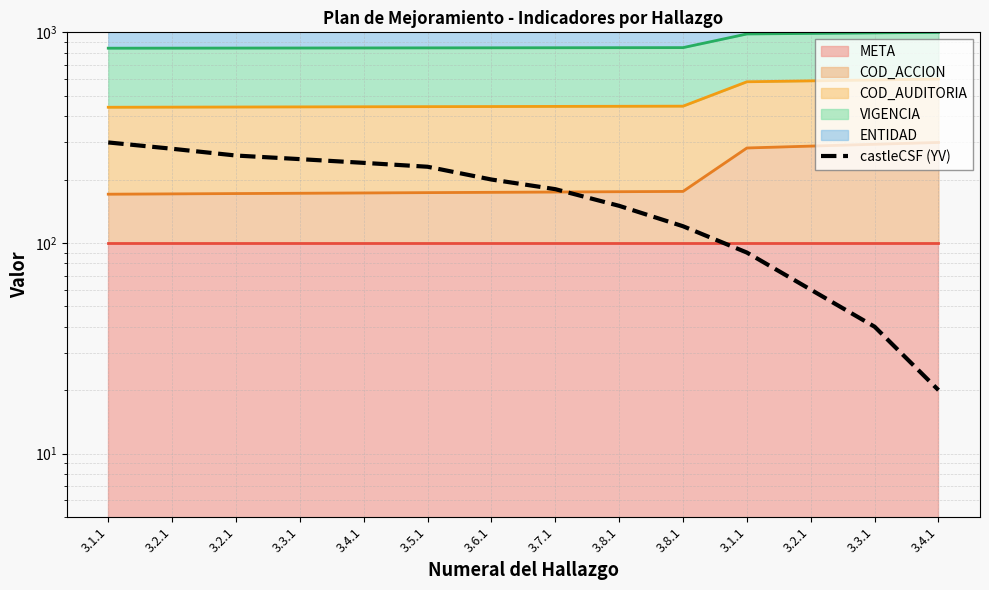

At which category does the chart reach its minimum across all series?

3.4.1